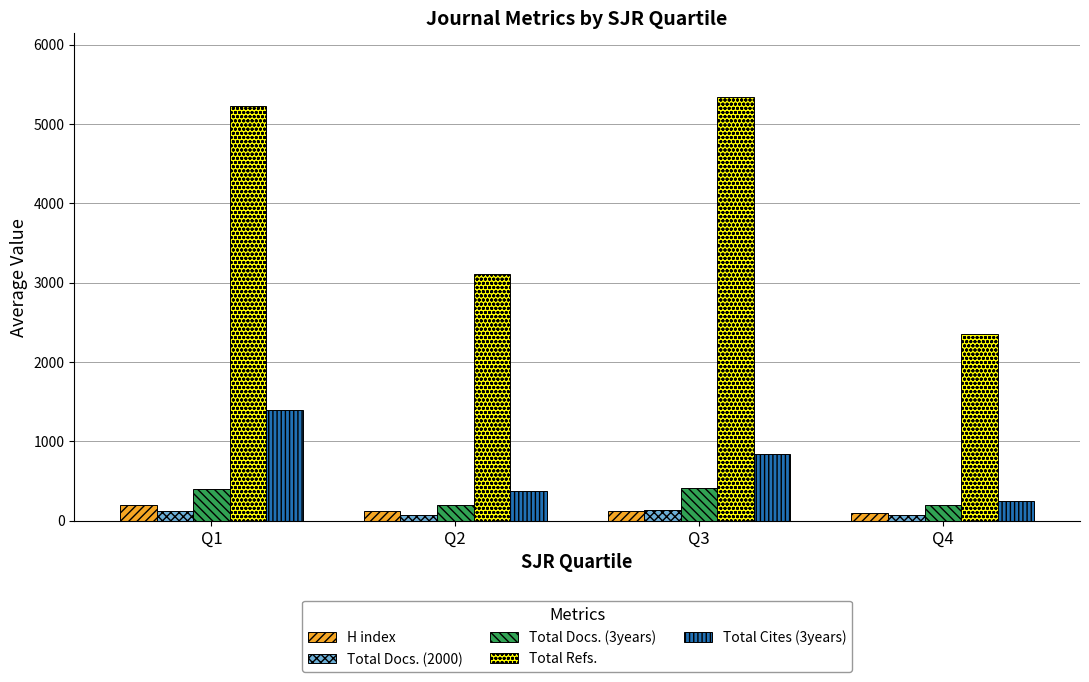

The value of Total Docs. (3years) at Q4 is 194.3. True or false?

True